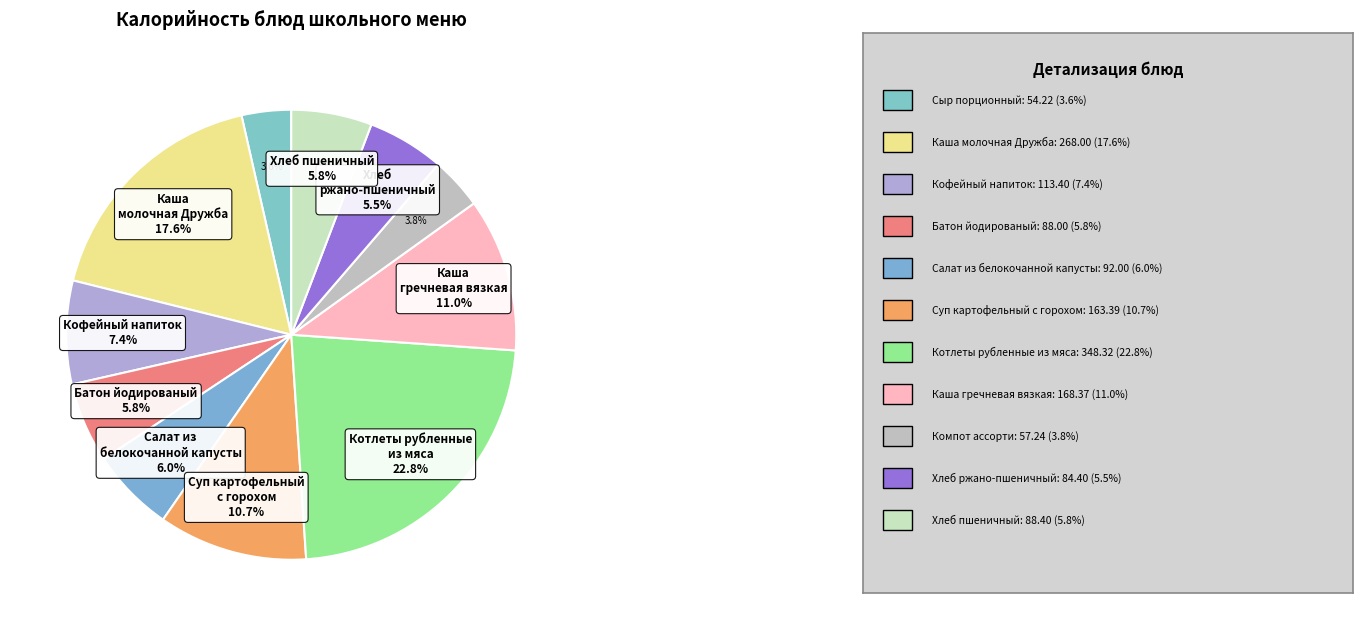

How many segments does this pie chart have?

11